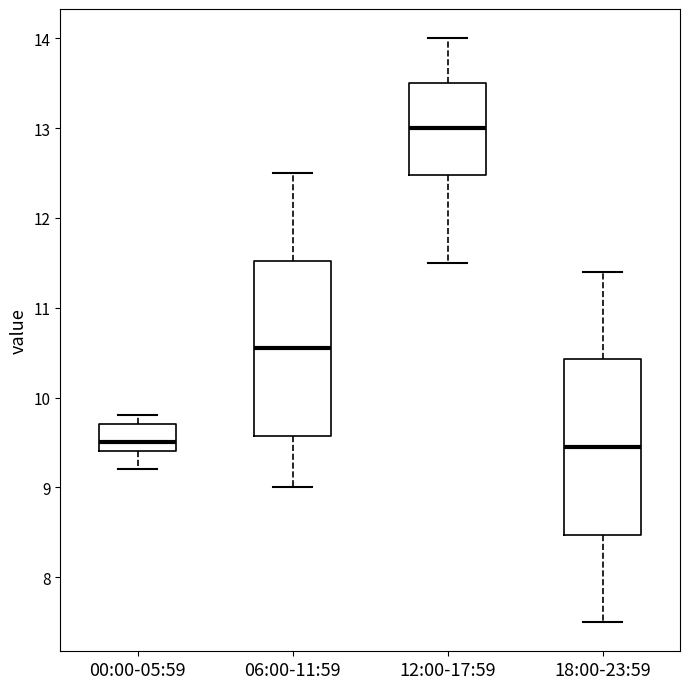

Where does the upper whisker of the box for 00:00-05:59 end on the y-axis? The values are not printed on the chart, so give them approximately, as read against the axis.

9.8